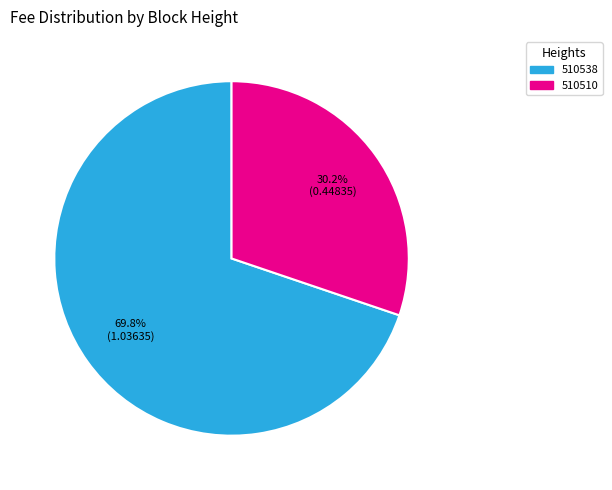

Is it true that 510510 is 25% of the pie?

False